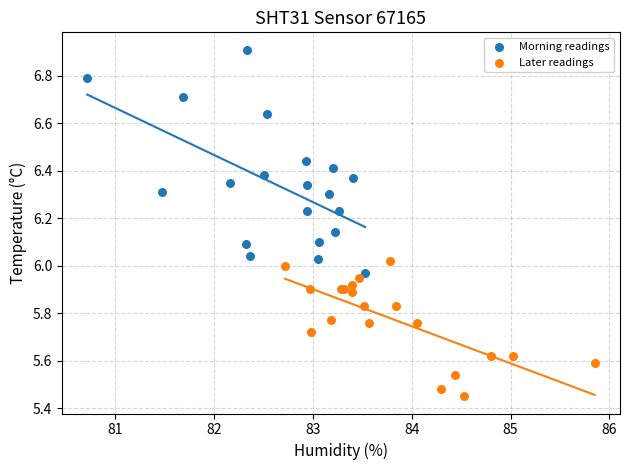

Which series contains the highest Y value?

Morning readings